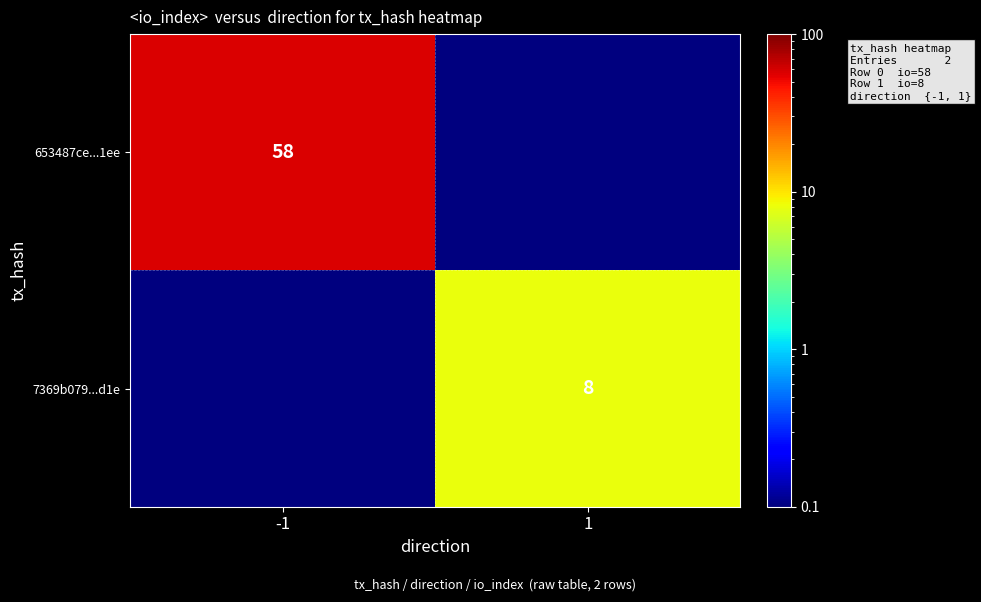

Rank the categories by 653487ce...1ee value from highest to lowest.

-1, 1